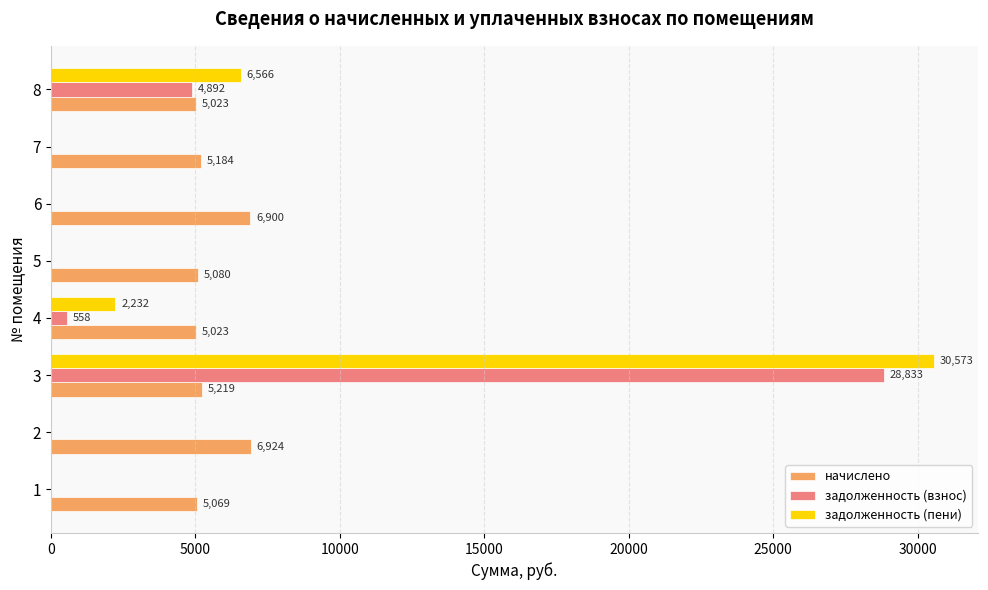

Which series has the largest total across all categories?

начислено